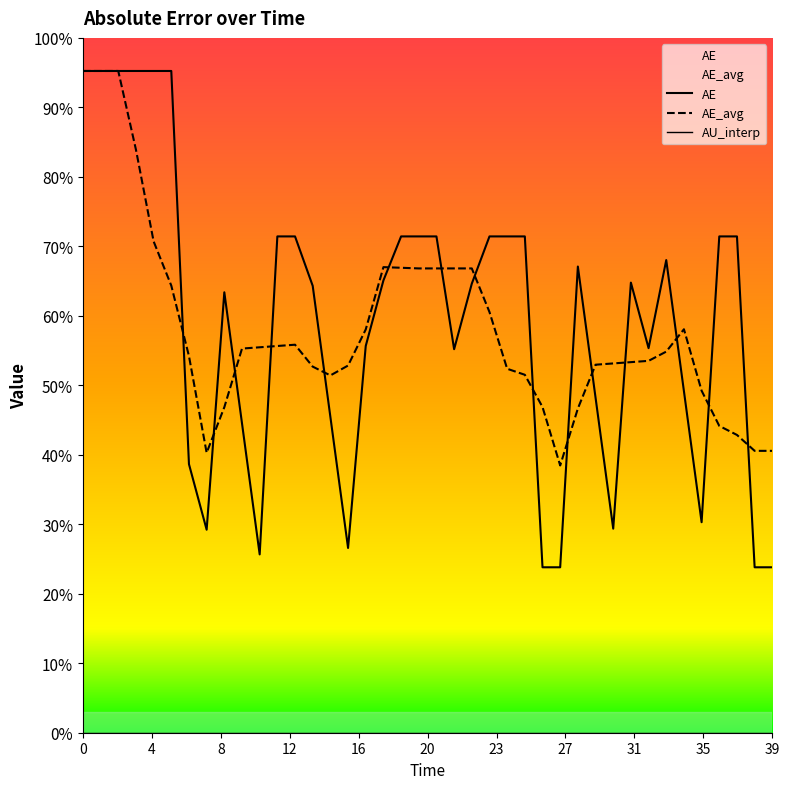

What is the value of the AE_avg point at the 19th from the left?

66.9